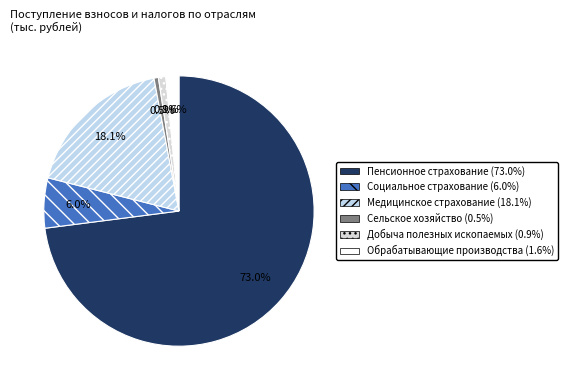

How many segments does this pie chart have?

6